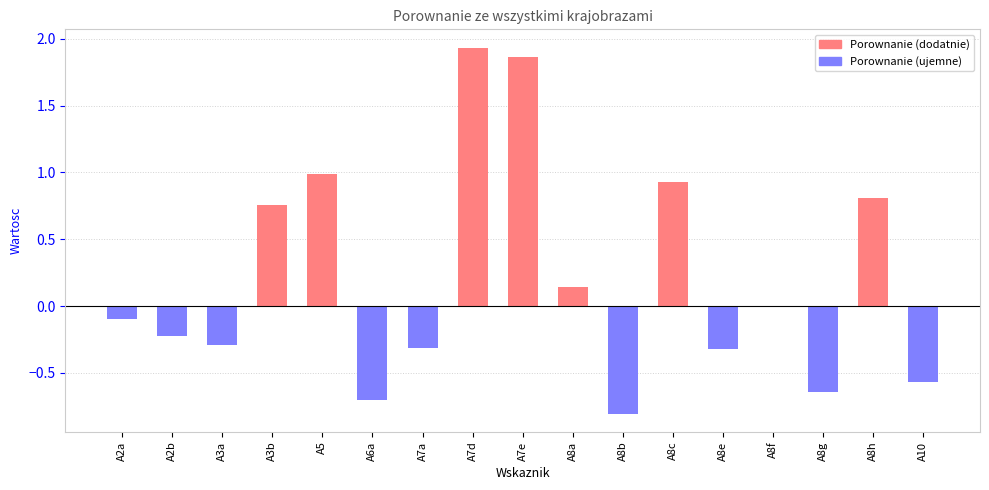

What is the sum of all values?

3.5